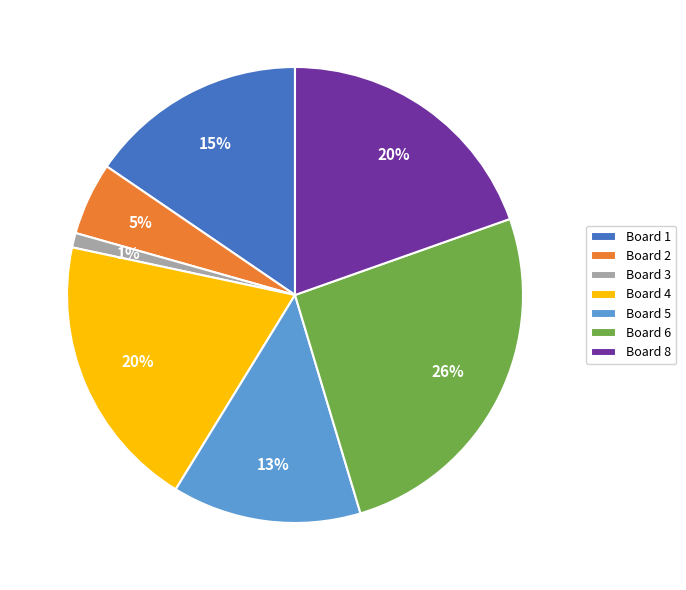

Does Board 4 account for over 50% of the chart?

No